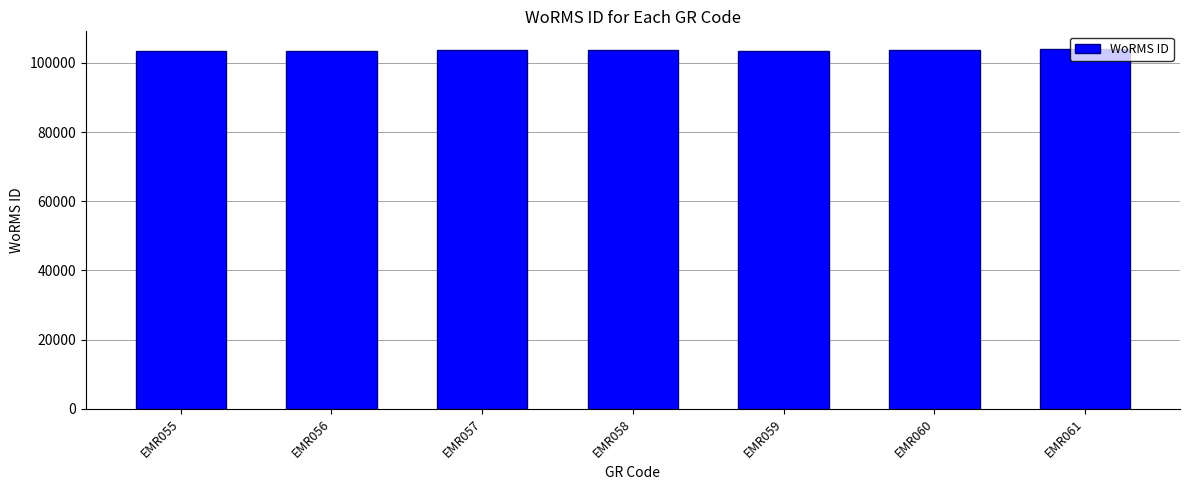

The chart shows a value of 103483 at EMR056. True or false?

True